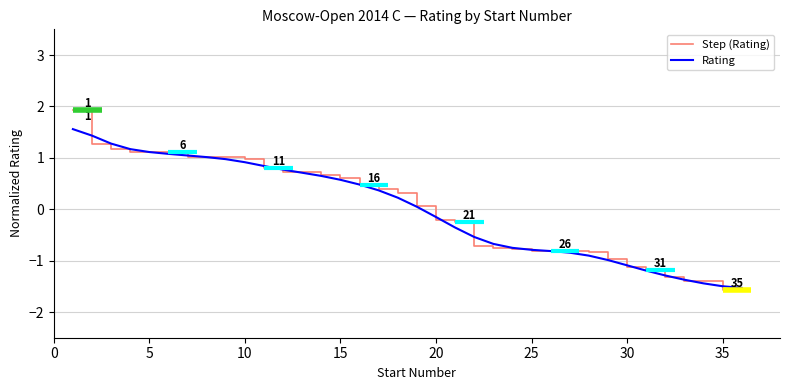

True or false: Rating has a value of 1.6 at 5.

False